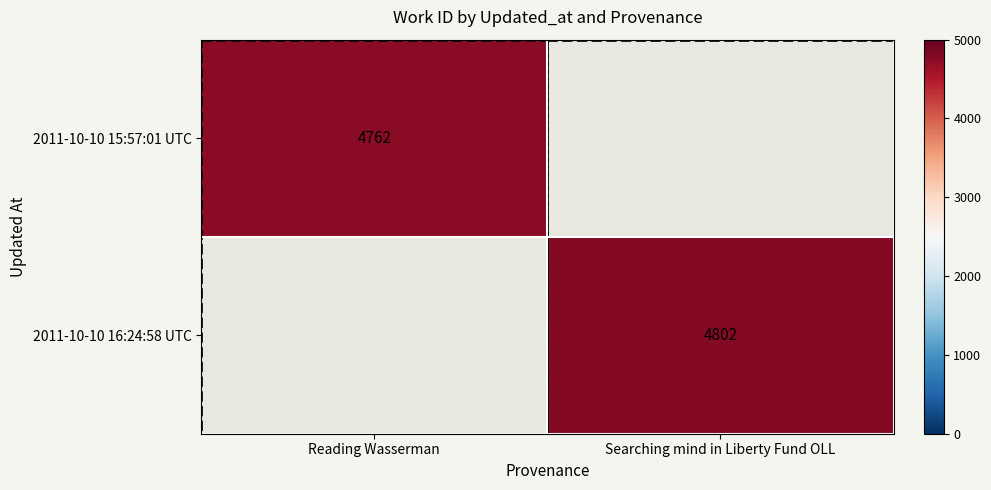

The value of 2011-10-10 16:24:58 UTC at Searching mind in Liberty Fund OLL is 1173. True or false?

False